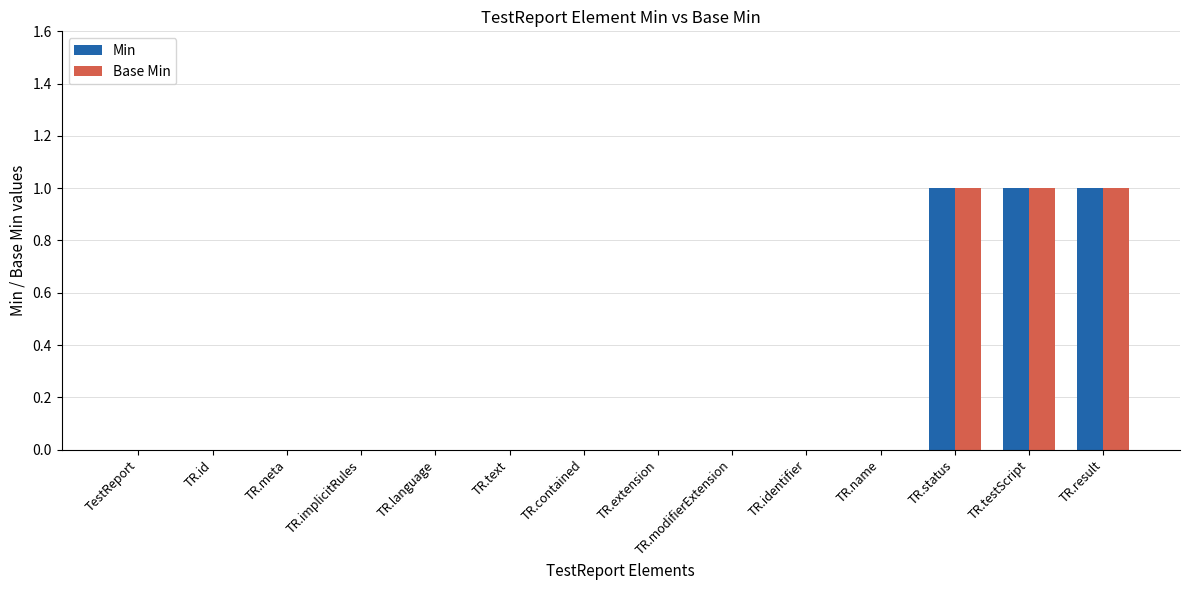

What are all the series names shown in the legend?

Min, Base Min